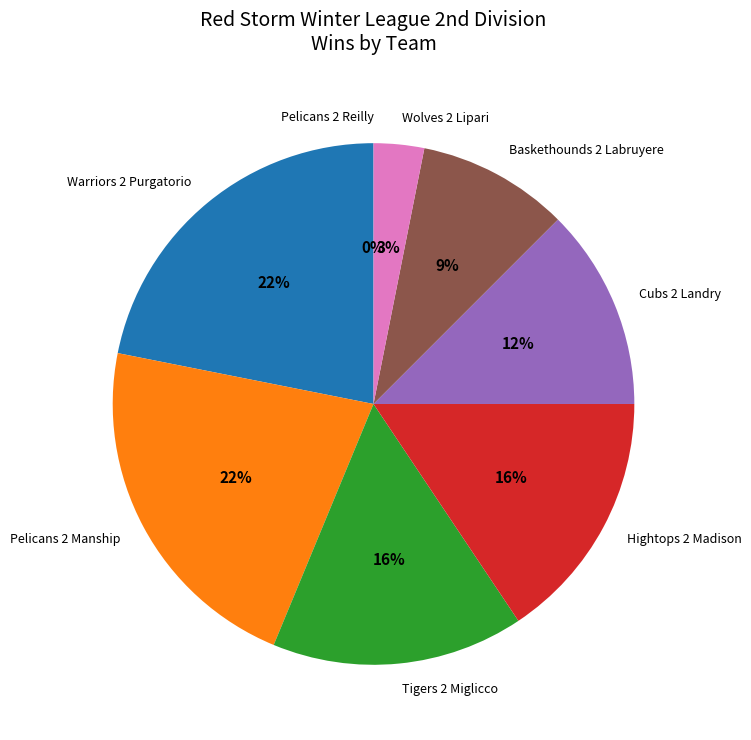

Is there a majority slice in this chart?

No